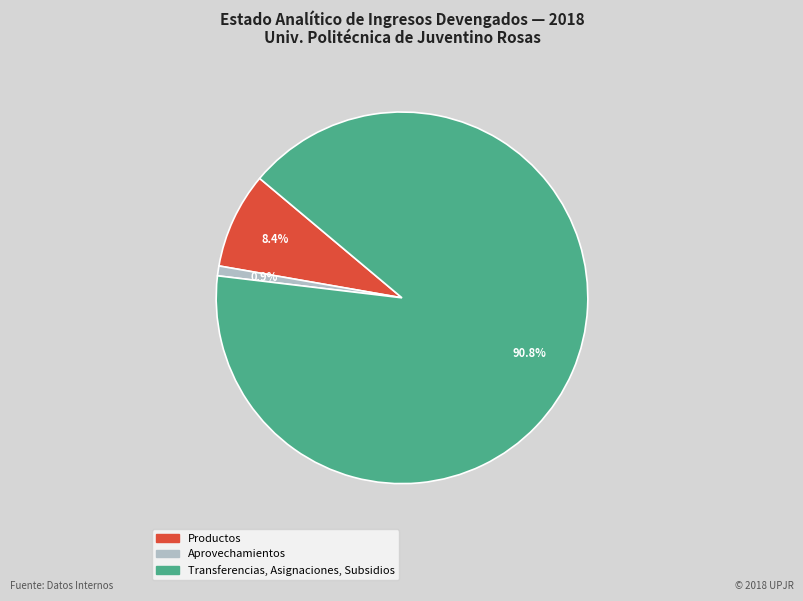

Which slice is the smallest?

Aprovechamientos